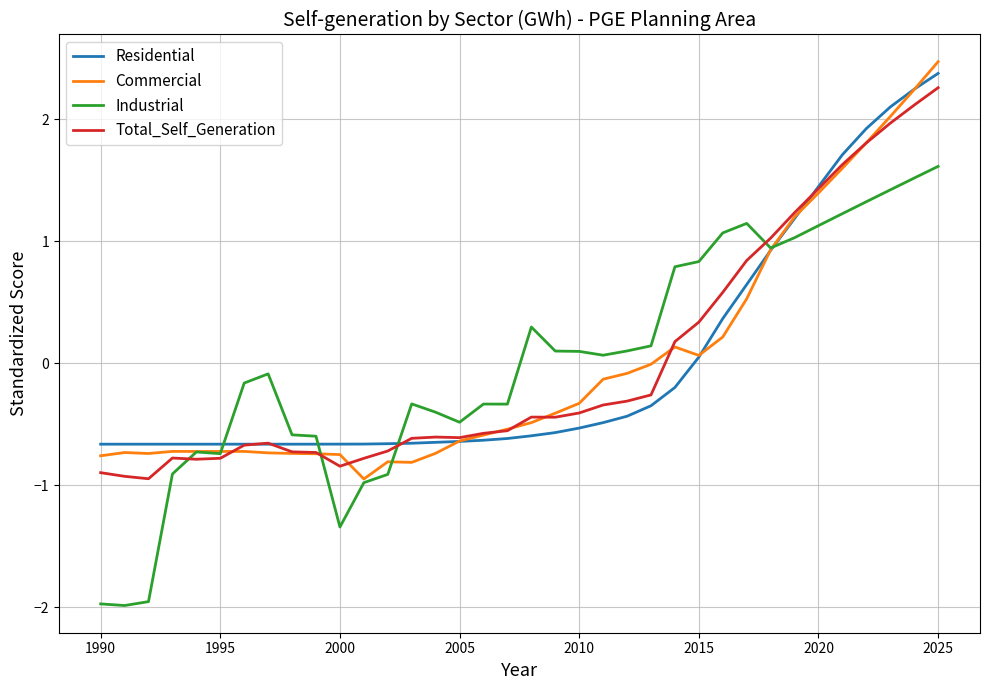

What is the maximum value for Total_Self_Generation?

2.3